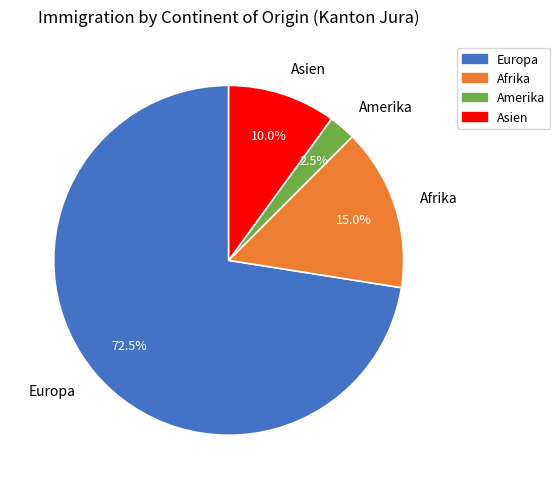

To the nearest percent, what is the difference between the Asien and Europa slice percentages?

62%